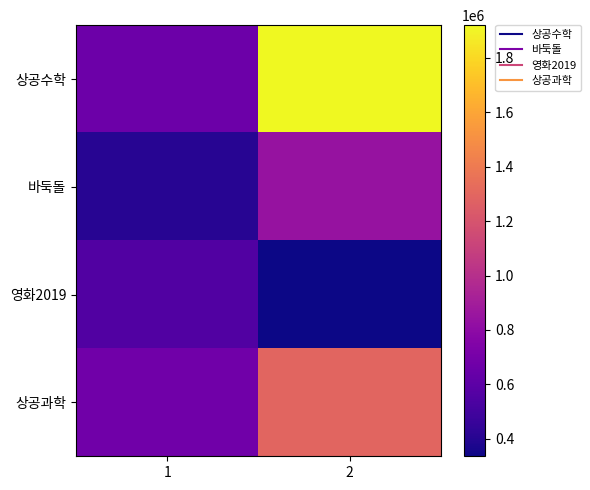

Which has a higher value, 2 or 1?

2